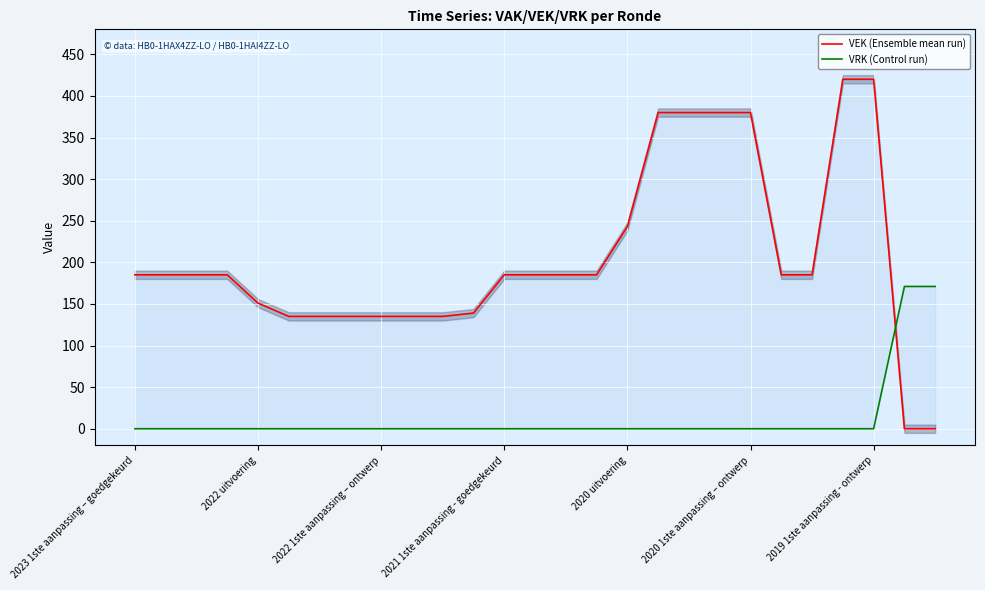

True or false: VEK (Ensemble mean run) and VRK (Control run) cross at least once.

True